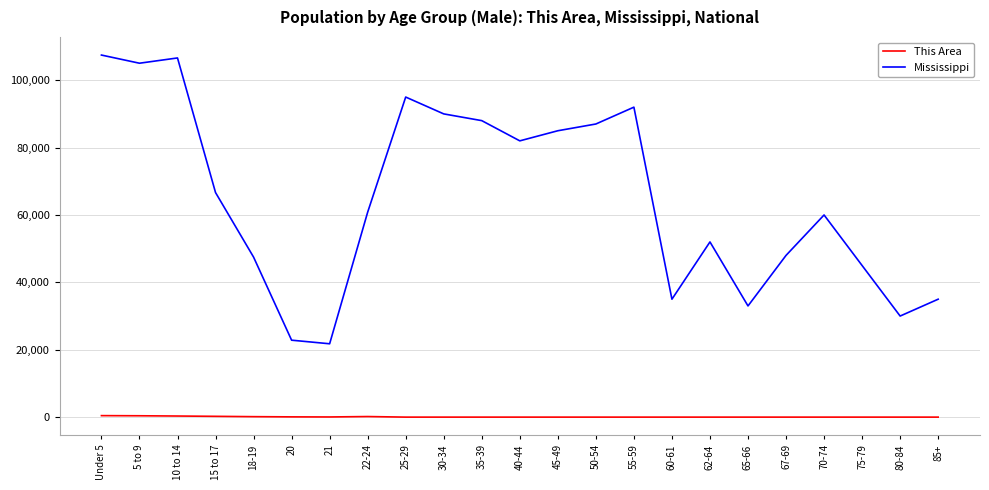

How many lines are shown in the chart?

2